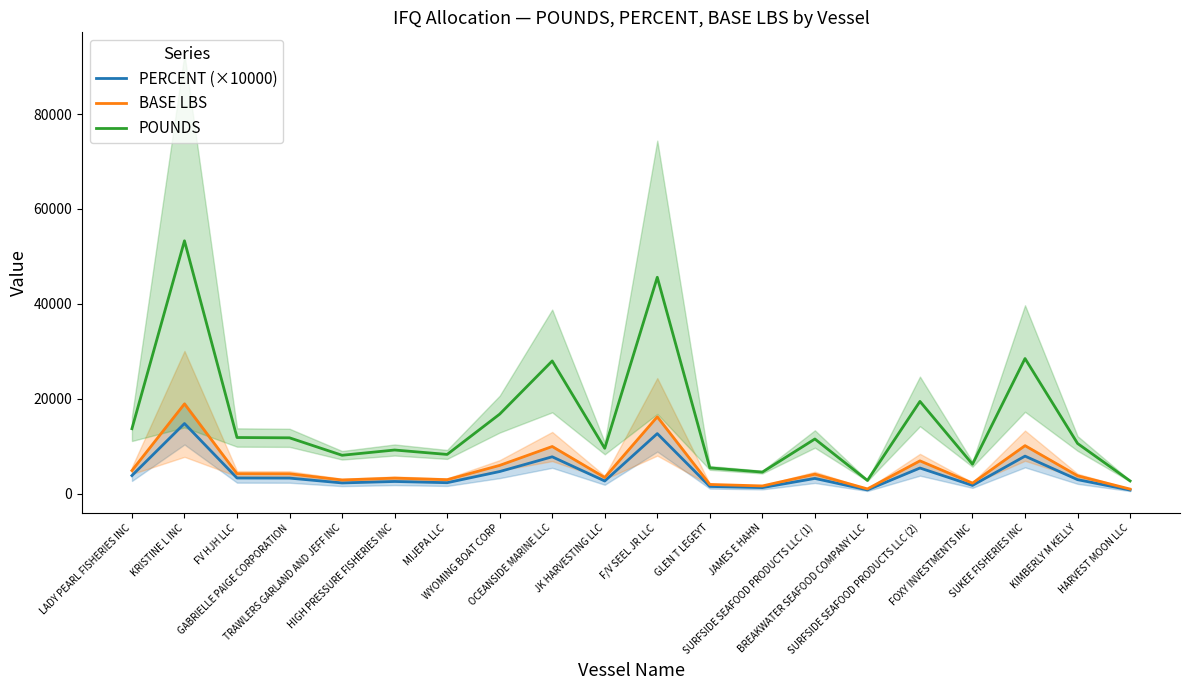

Reading right to left, extract all data points from this chart.

PERCENT (×10000): HARVEST MOON LLC=737.1	KIMBERLY M KELLY=2926.8	SUKEE FISHERIES INC=7889.9	FOXY INVESTMENTS INC=1715.3	SURFSIDE SEAFOOD PRODUCTS LLC (2)=5384.2	BREAKWATER SEAFOOD COMPANY LLC=765.4	SURFSIDE SEAFOOD PRODUCTS LLC (1)=3188.0	JAMES E HAHN=1253.9	GLEN T LEGEYT=1499.7	F/V SEEL JR LLC=12638.4	JK HARVESTING LLC=2643.3	OCEANSIDE MARINE LLC=7748.7	WYOMING BOAT CORP=4640.7	MIJEPA LLC=2285.9	HIGH PRESSURE FISHERIES INC=2543.9	TRAWLERS GARLAND AND JEFF INC=2236.9	GABRIELLE PAIGE CORPORATION=3256.4	FV HJH LLC=3274.2	KRISTINE L INC=14769.4	LADY PEARL FISHERIES INC=3789.4
BASE LBS: HARVEST MOON LLC=943.2	KIMBERLY M KELLY=3745.3	SUKEE FISHERIES INC=10096.4	FOXY INVESTMENTS INC=2195.0	SURFSIDE SEAFOOD PRODUCTS LLC (2)=6890.0	BREAKWATER SEAFOOD COMPANY LLC=979.4	SURFSIDE SEAFOOD PRODUCTS LLC (1)=4079.6	JAMES E HAHN=1604.5	GLEN T LEGEYT=1919.1	F/V SEEL JR LLC=16173.1	JK HARVESTING LLC=3382.5	OCEANSIDE MARINE LLC=9915.7	WYOMING BOAT CORP=5938.5	MIJEPA LLC=2925.2	HIGH PRESSURE FISHERIES INC=3255.4	TRAWLERS GARLAND AND JEFF INC=2862.5	GABRIELLE PAIGE CORPORATION=4167.1	FV HJH LLC=4189.9	KRISTINE L INC=18900.0	LADY PEARL FISHERIES INC=4849.2
POUNDS: HARVEST MOON LLC=2659.5	KIMBERLY M KELLY=10560.0	SUKEE FISHERIES INC=28467.0	FOXY INVESTMENTS INC=6188.8	SURFSIDE SEAFOOD PRODUCTS LLC (2)=19426.5	BREAKWATER SEAFOOD COMPANY LLC=2761.5	SURFSIDE SEAFOOD PRODUCTS LLC (1)=11502.5	JAMES E HAHN=4524.0	GLEN T LEGEYT=5410.9	F/V SEEL JR LLC=45600.1	JK HARVESTING LLC=9537.0	OCEANSIDE MARINE LLC=27957.5	WYOMING BOAT CORP=16743.8	MIJEPA LLC=8247.8	HIGH PRESSURE FISHERIES INC=9178.7	TRAWLERS GARLAND AND JEFF INC=8070.8	GABRIELLE PAIGE CORPORATION=11749.2	FV HJH LLC=11813.5	KRISTINE L INC=53288.6	LADY PEARL FISHERIES INC=13672.5